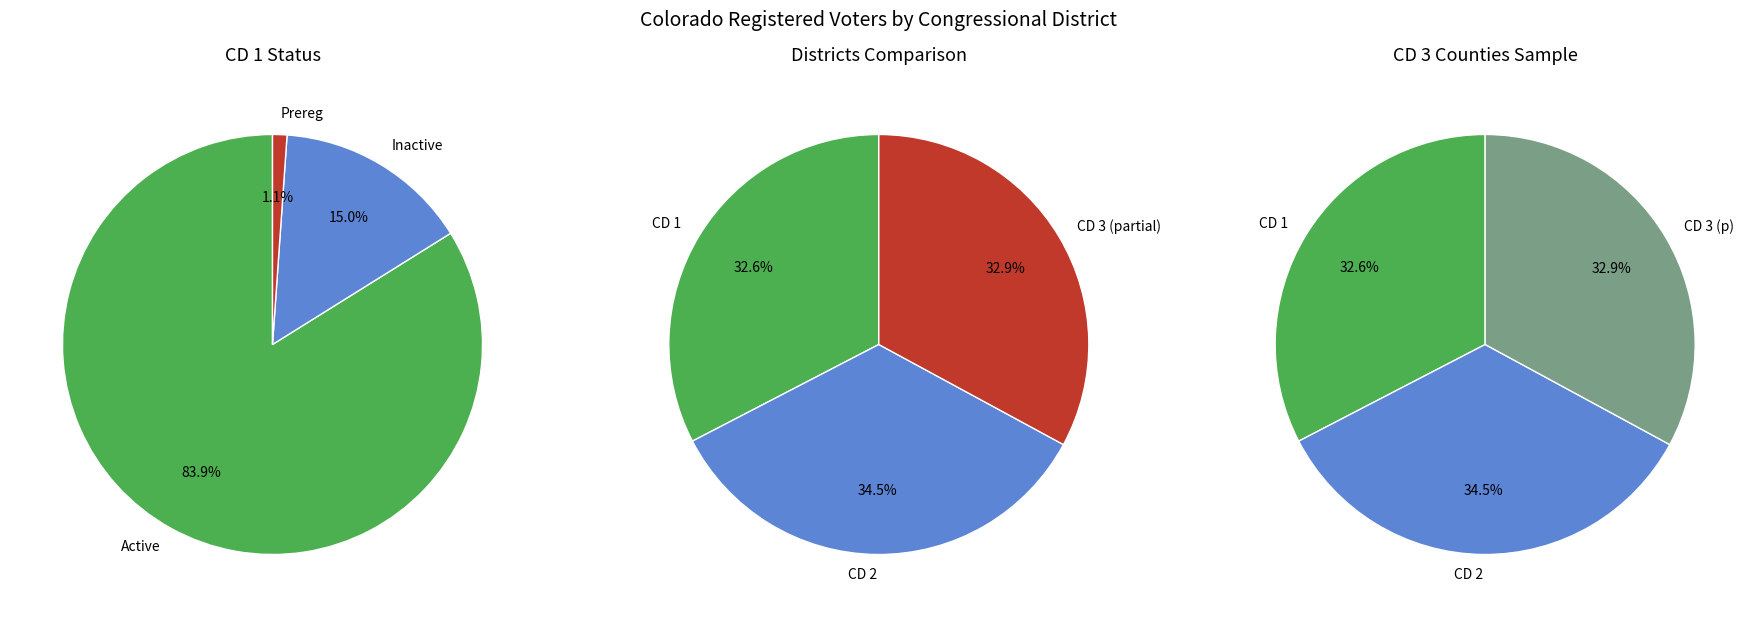

Which category has the biggest portion of the pie?

CD 2